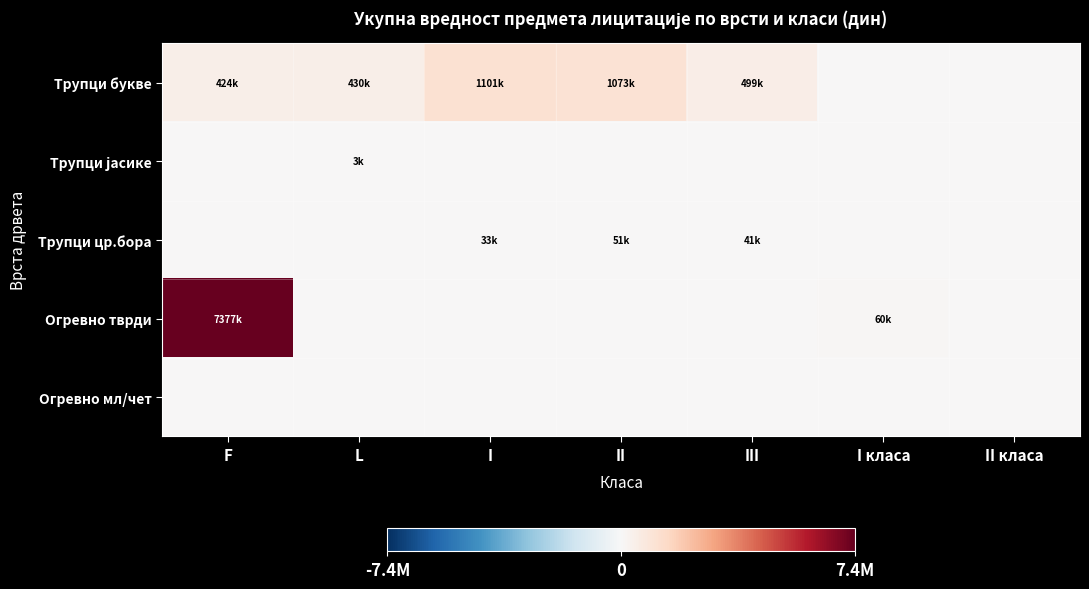

Rank the series by their maximum value, from lowest to highest.

Огревно мл/чет, Трупци јасике, Трупци цр.бора, Трупци букве, Огревно тврди